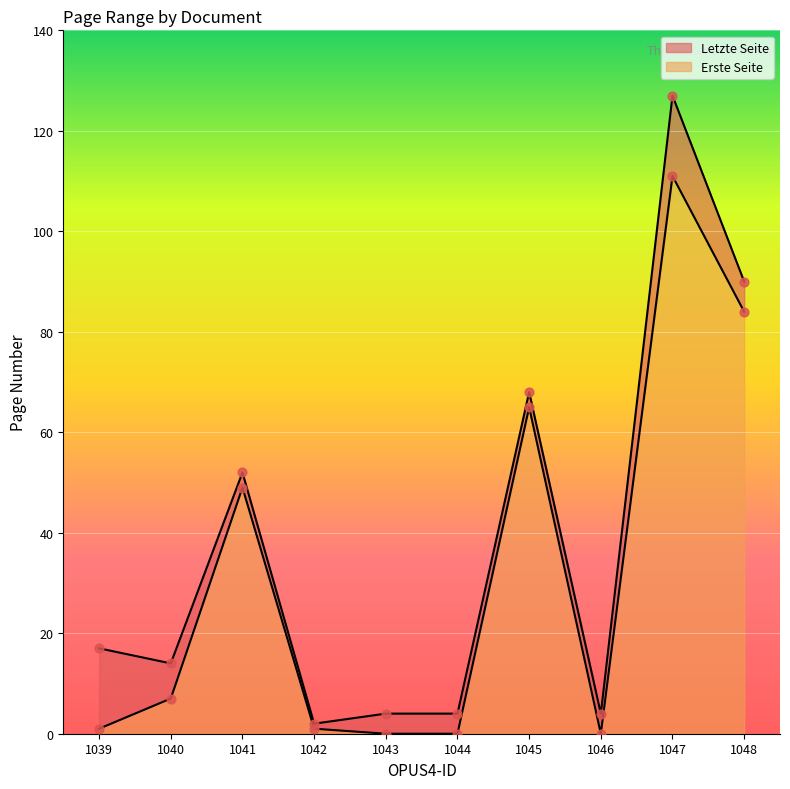

At how many categories does at least one series exceed 9?

6